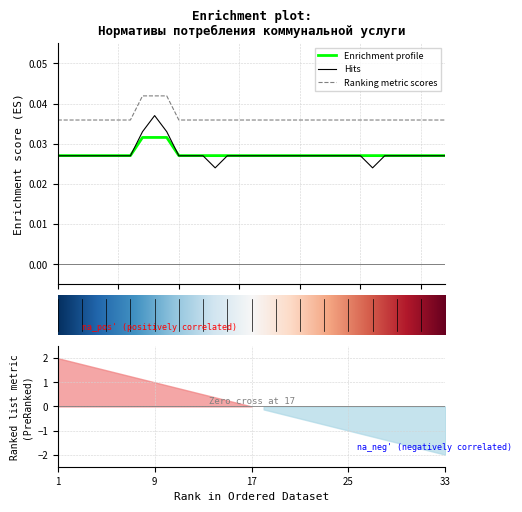

True or false: Enrichment profile and Ranking metric scores cross at least once.

False